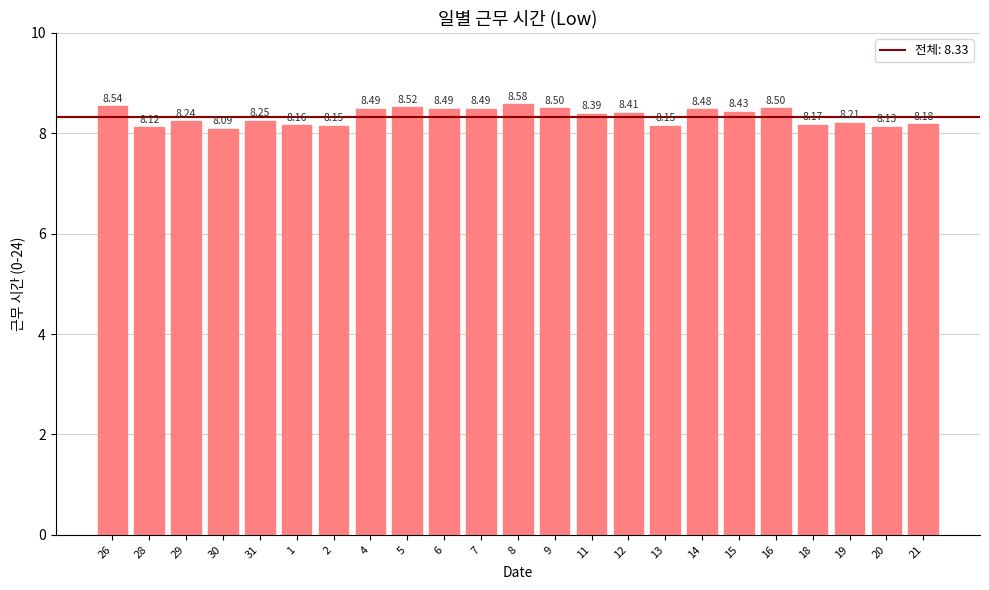

Which has a higher value, 4 or 11?

4